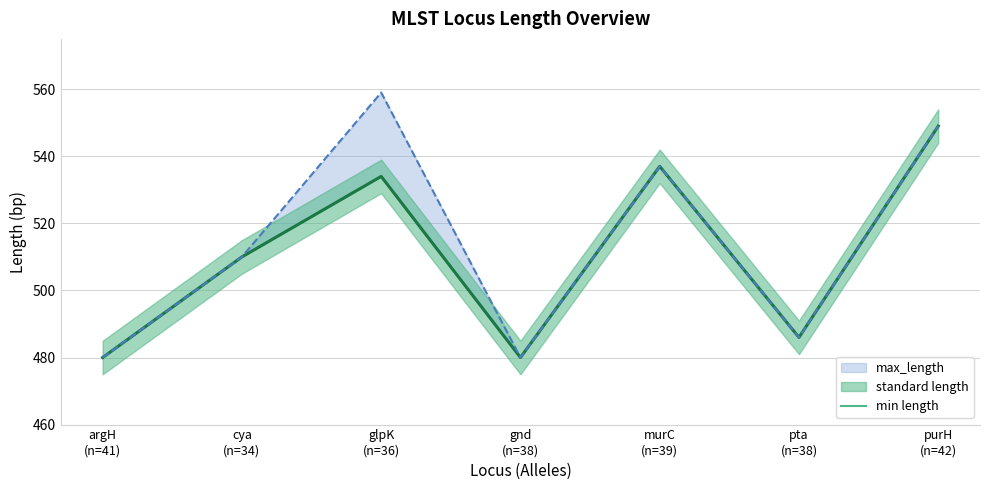

Does the chart display data point markers on the line(s)?

No